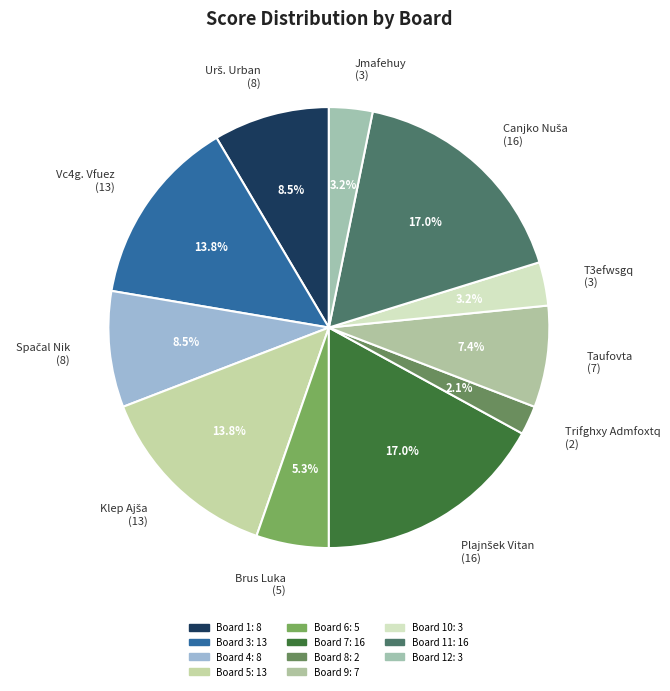

Is there a majority slice in this chart?

No